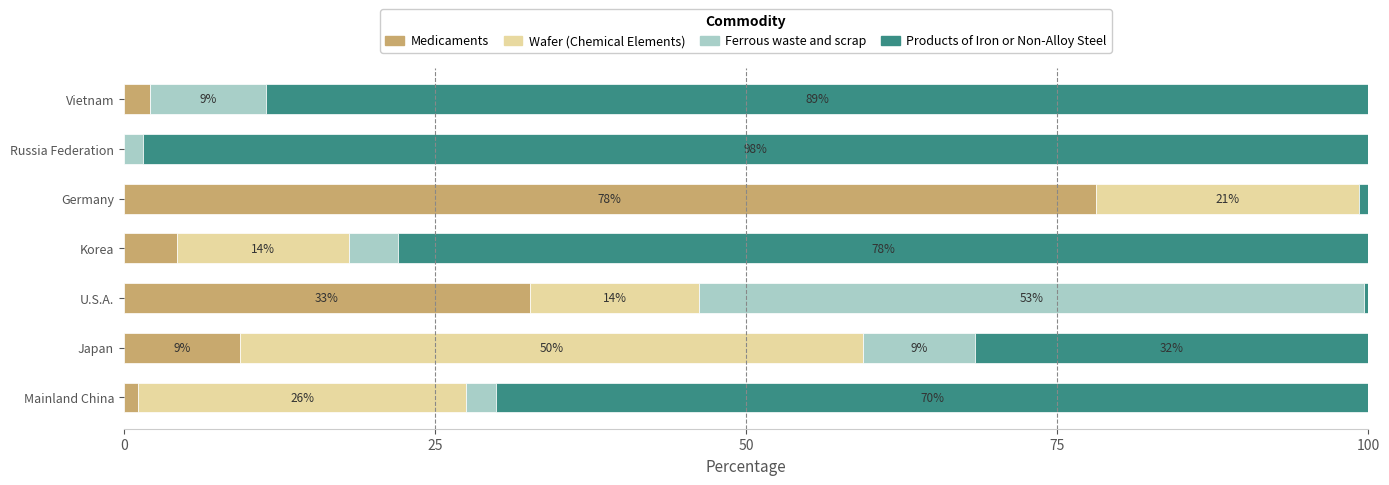

At which label is Medicaments closest to 39?

U.S.A.